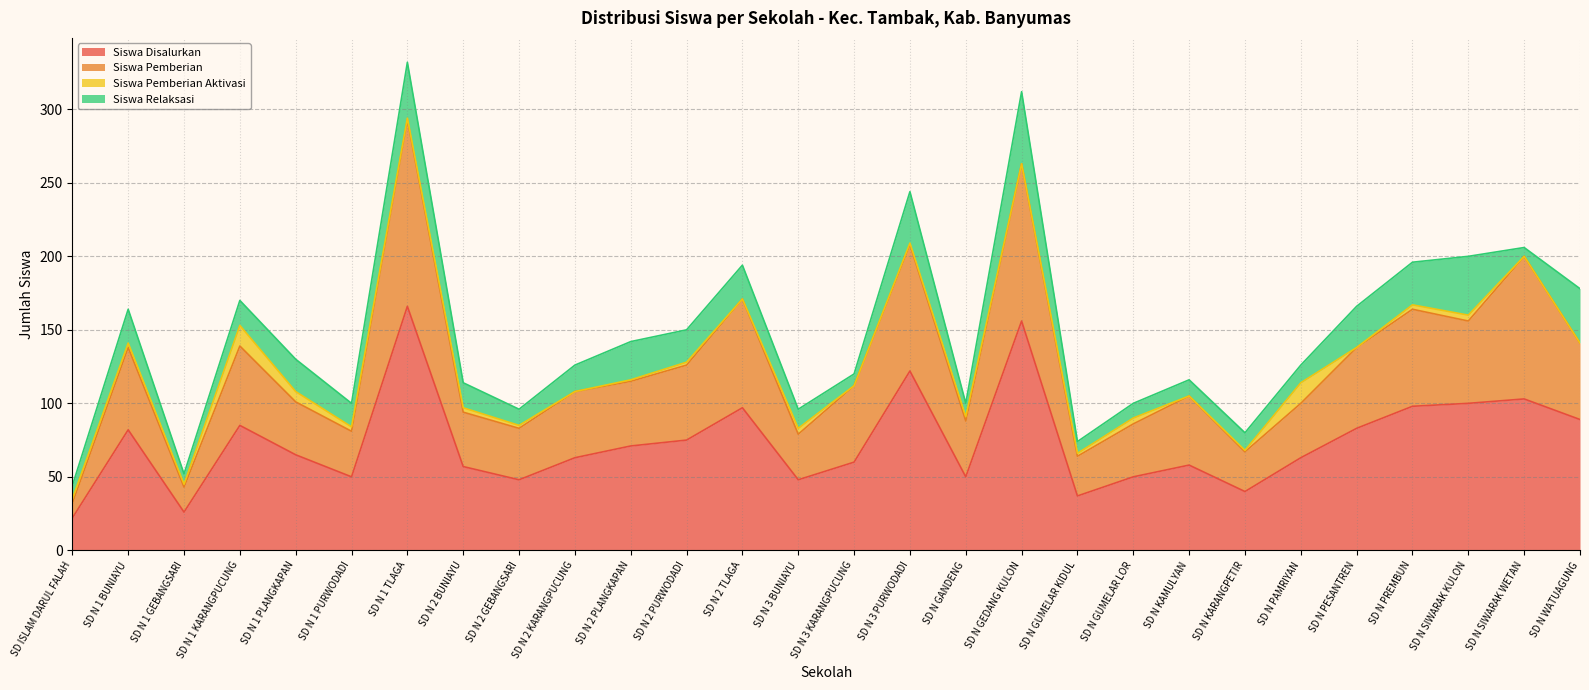

What position from the left is SD N PREMBUN?

25